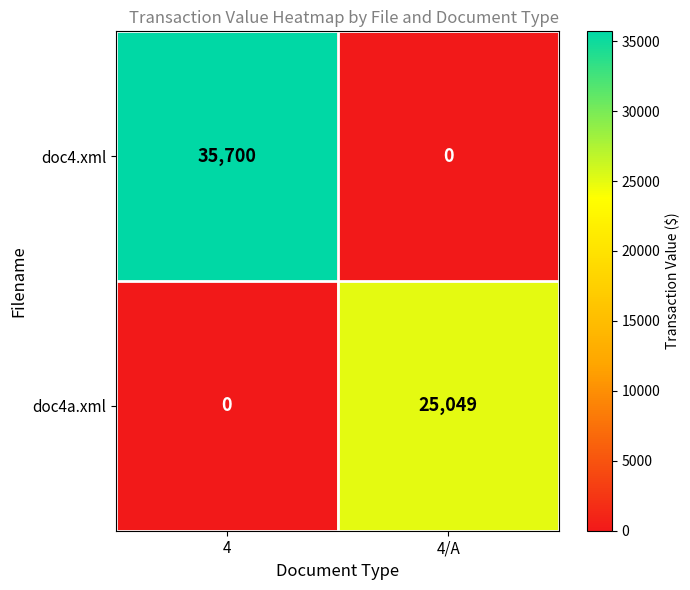

List the series in order of their peak value, lowest first.

doc4a.xml, doc4.xml